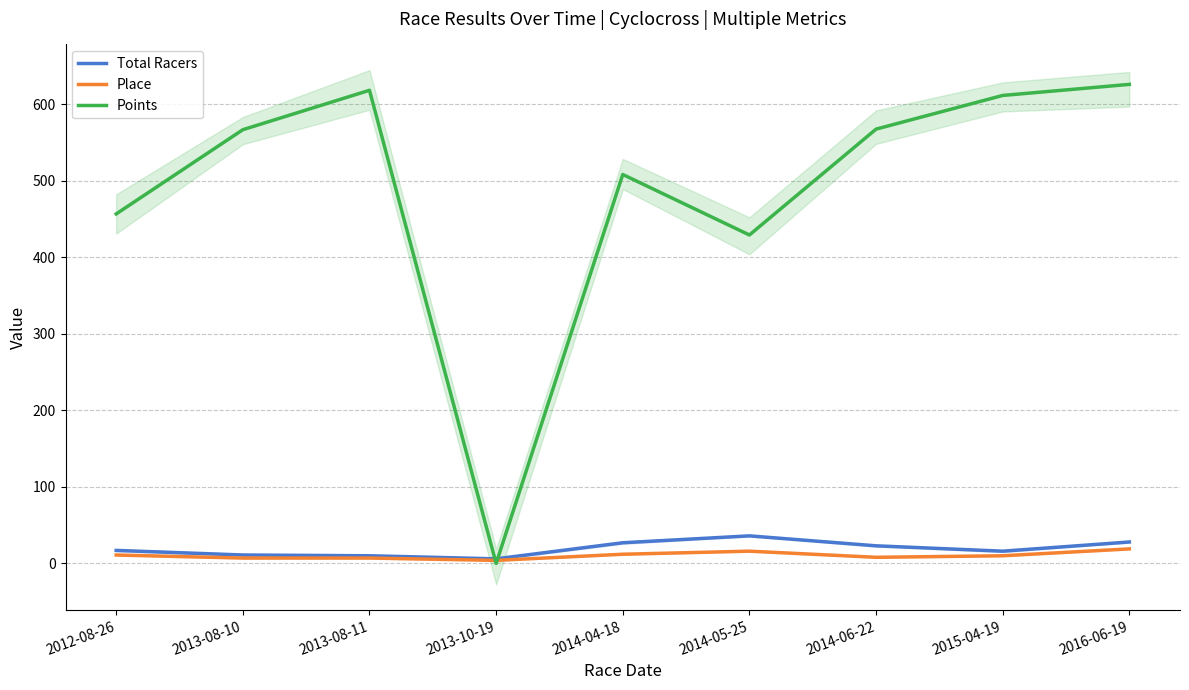

Read the Place value at 2016-06-19.

19.0